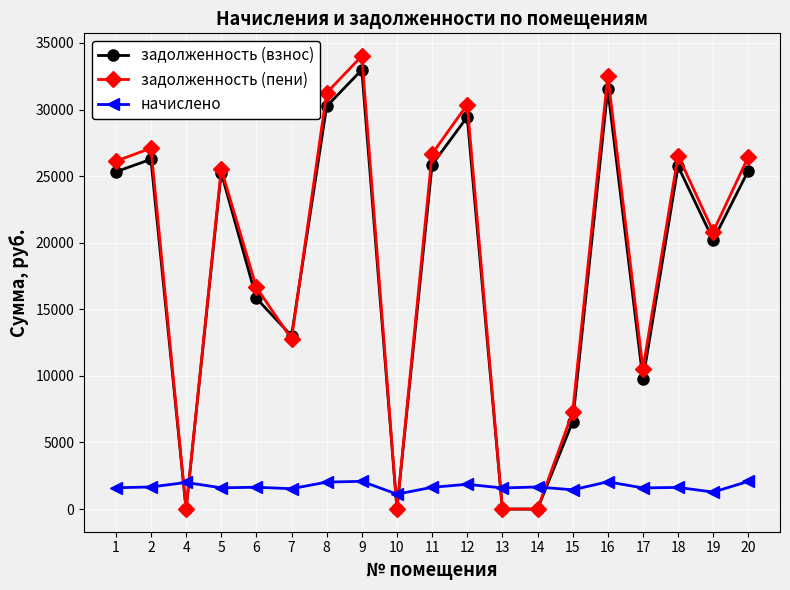

At which category does задолженность (пени) reach its first local valley?

4